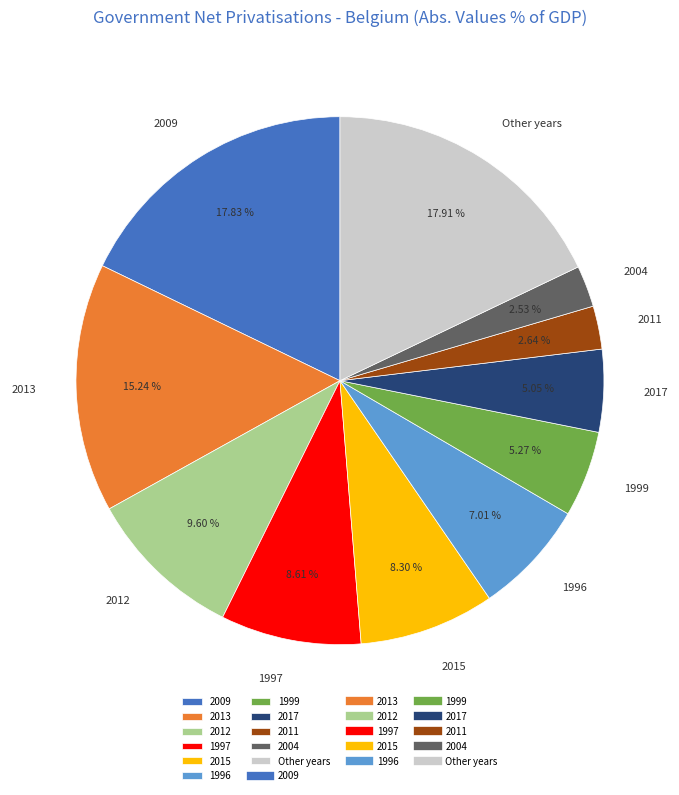

Combined, do 1999 and 1997 account for over 50%?

No